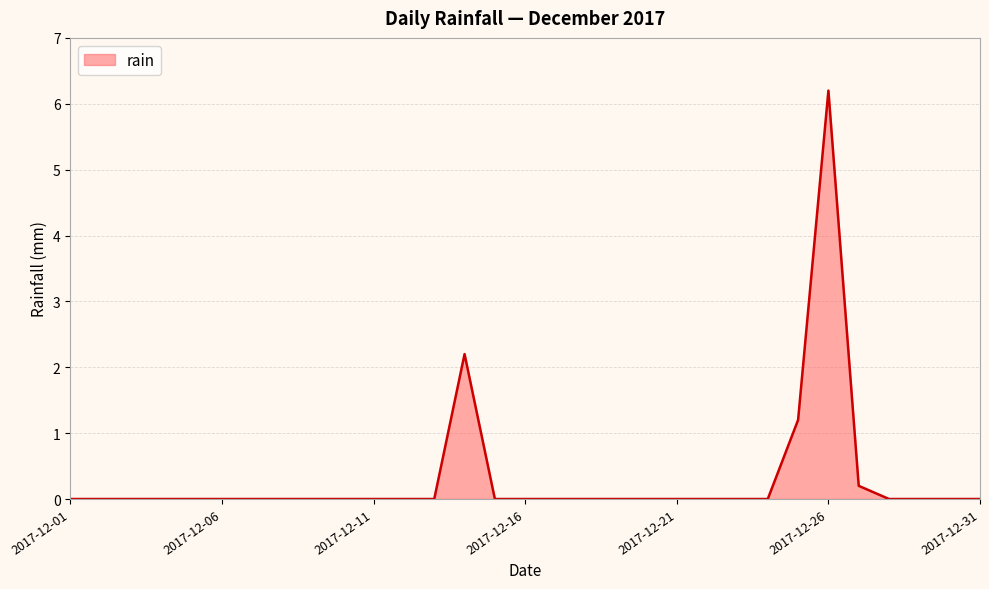

How many lines are shown in the chart?

1